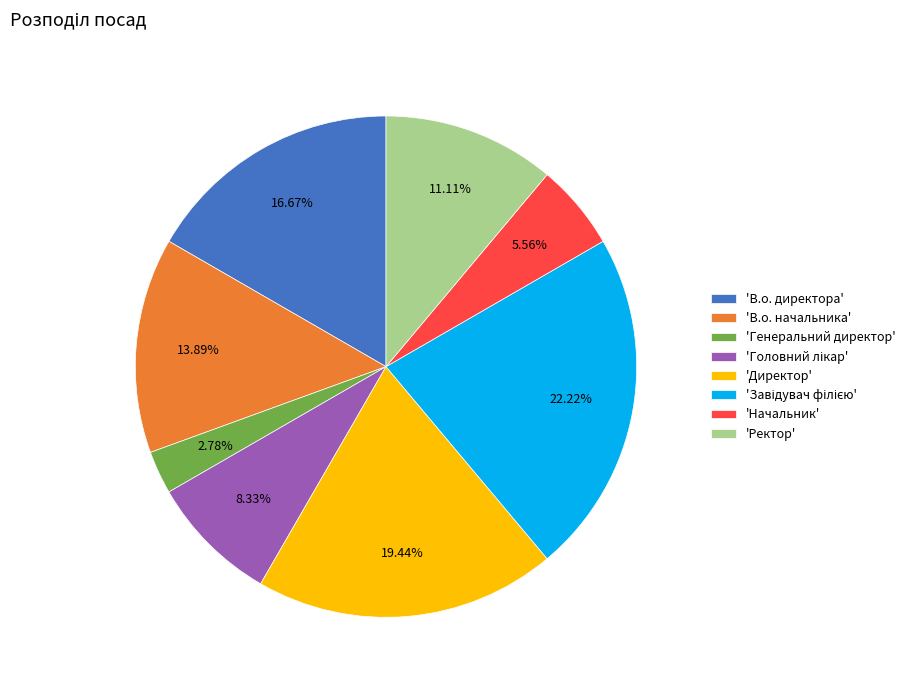

Which category has the smallest portion of the pie?

'Генеральний директор'